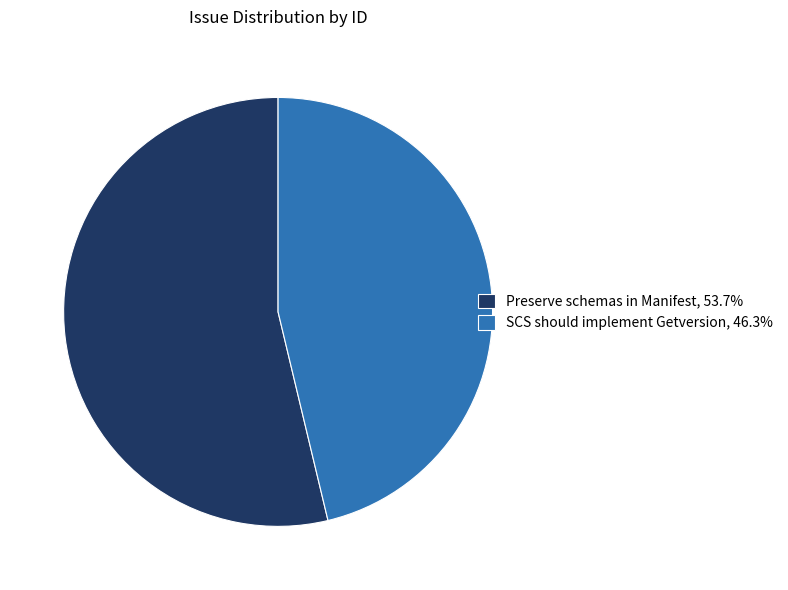

Is SCS should implement Getversion the majority of the pie?

No